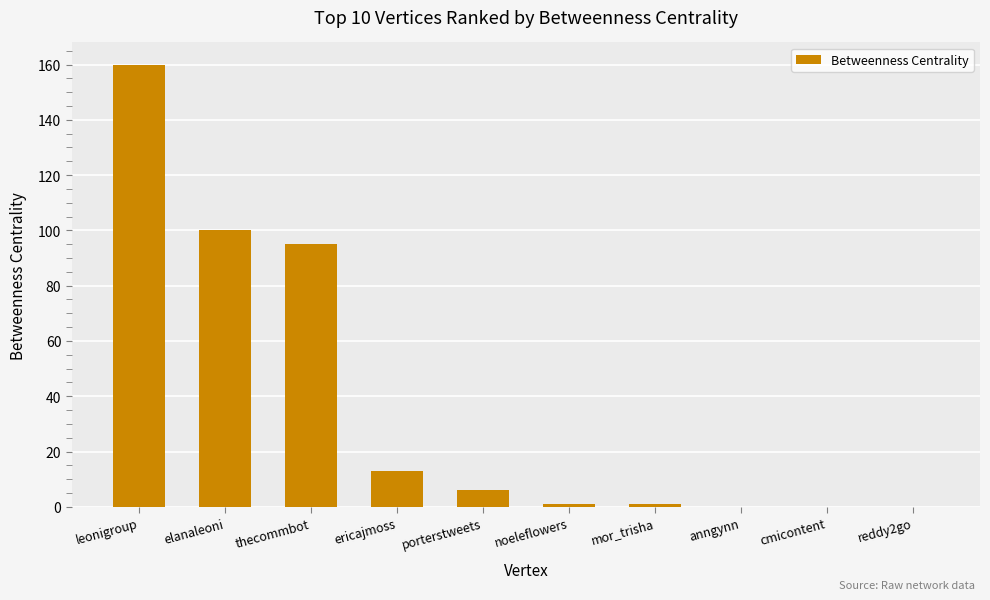

What is the greatest value displayed?

160